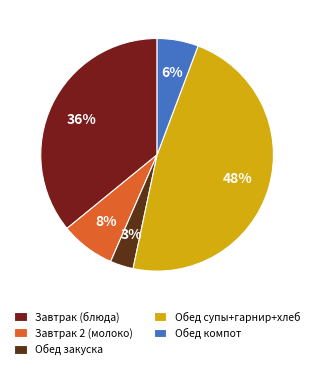

Count the number of slices in the pie.

5